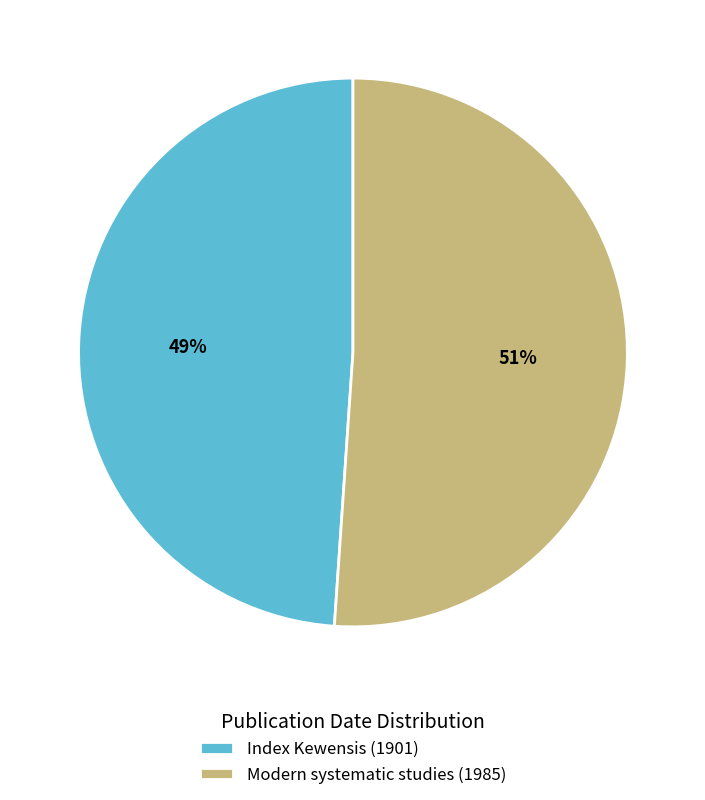

True or false: Modern systematic studies (1985) accounts for 59% of the total.

False